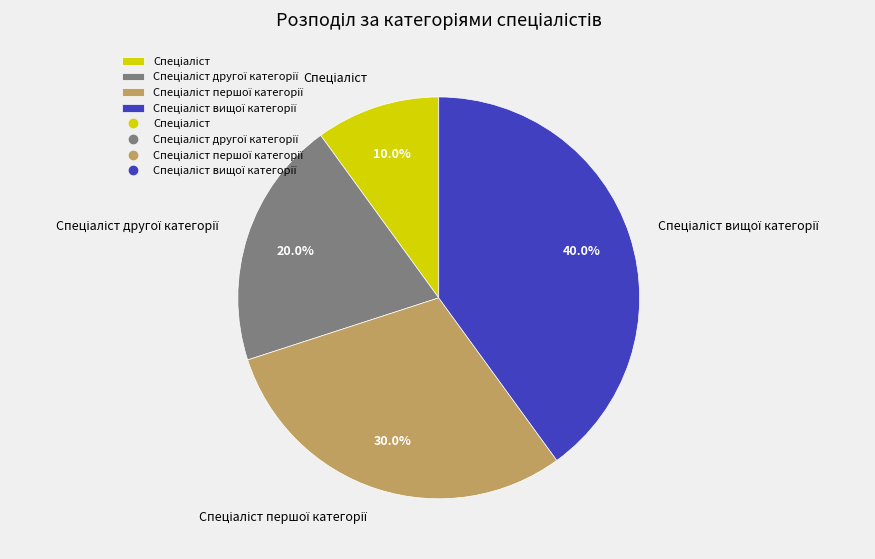

Is there any slice that represents more than half of the pie?

No